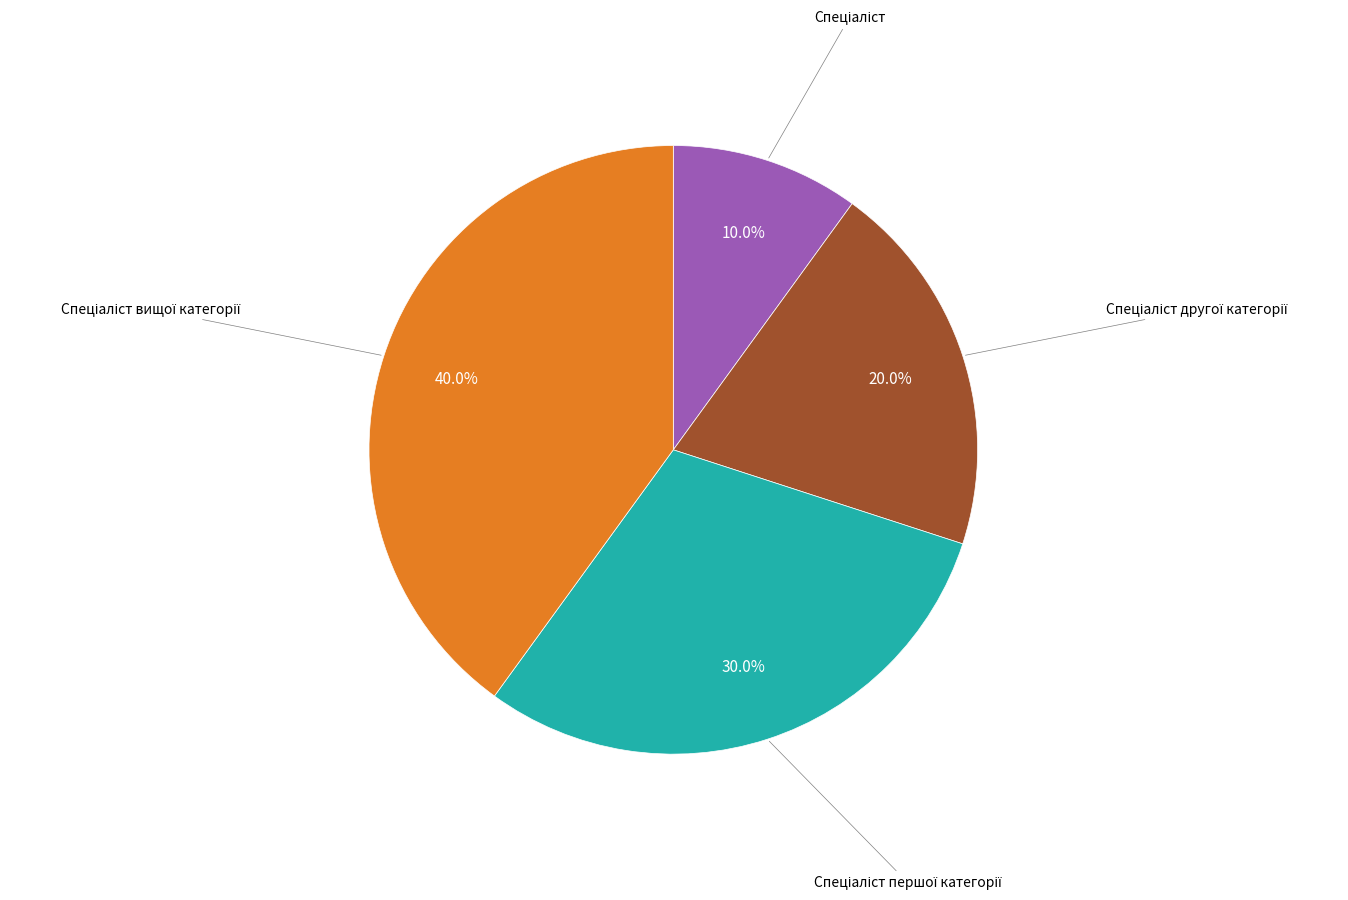

Is there a majority slice in this chart?

No